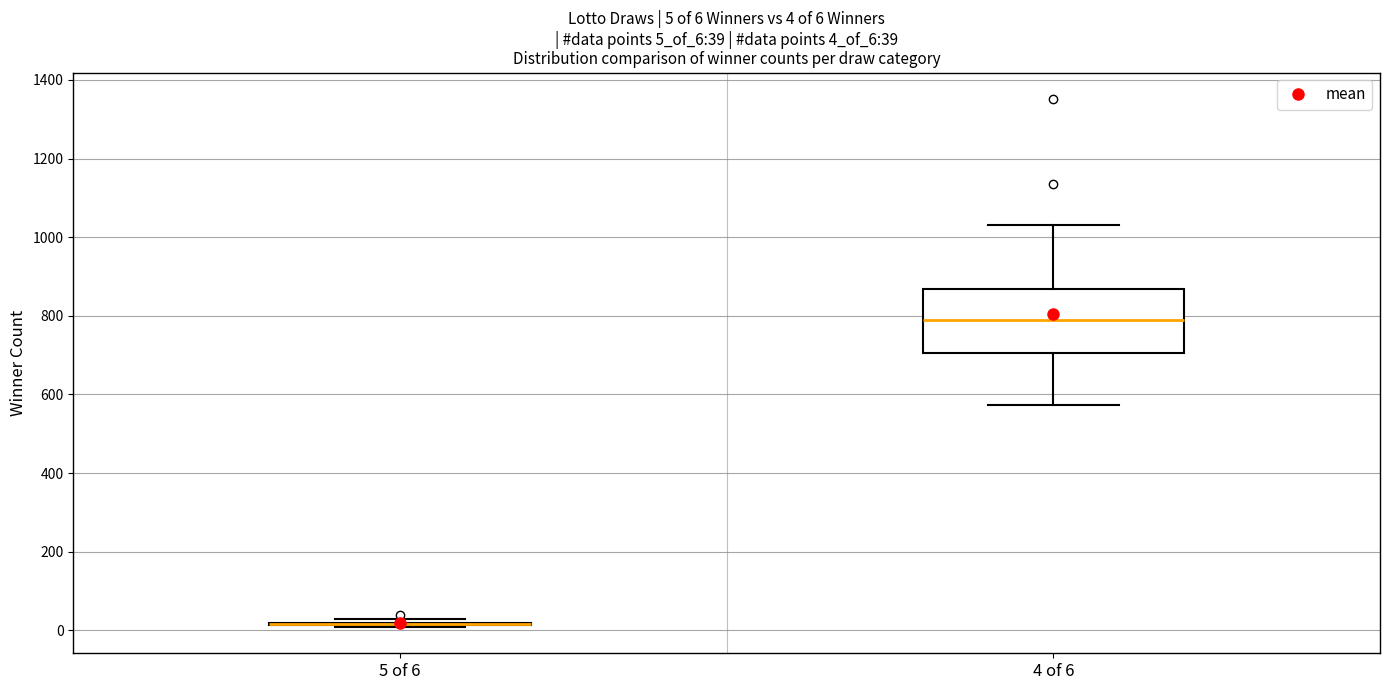

Comparing the boxes themselves (not the whiskers), which one is the tallest?

4 of 6